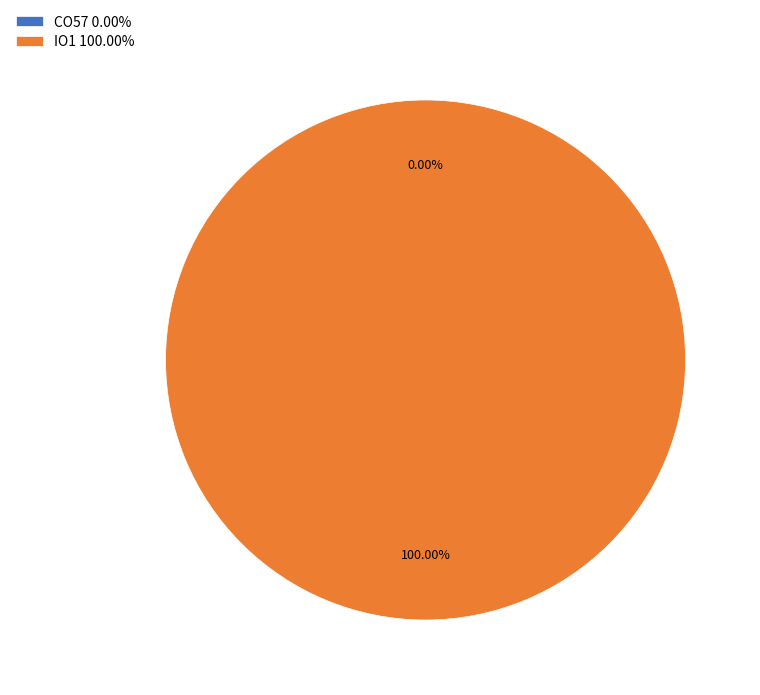

Is it true that CO57 is 1% of the pie?

False